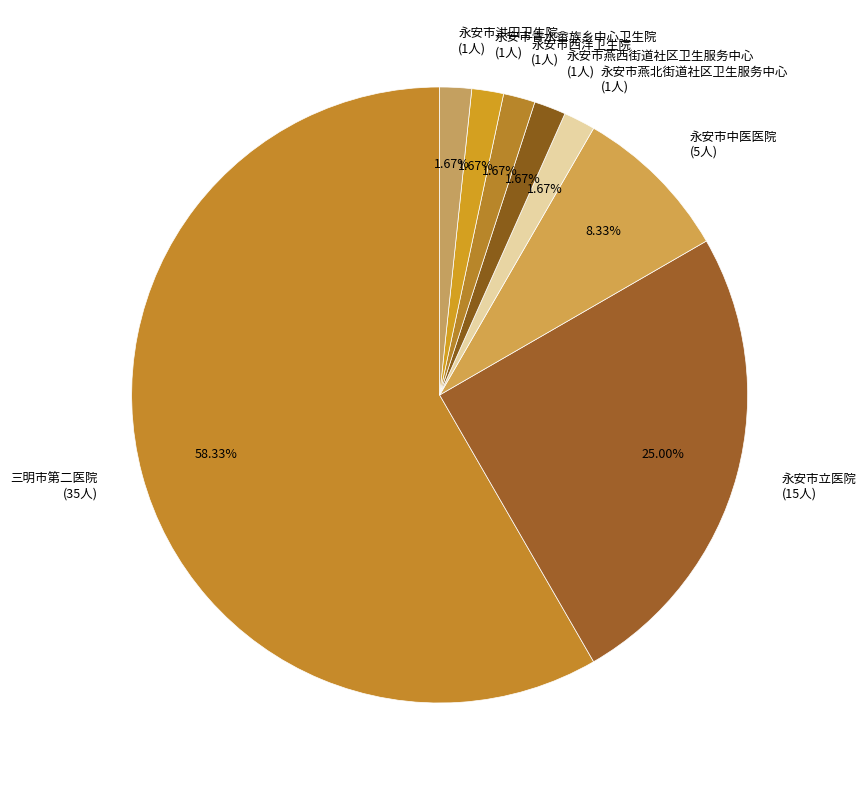

To the nearest percent, what percentage of the pie is 永安市燕西街道社区卫生服务中心?

2%